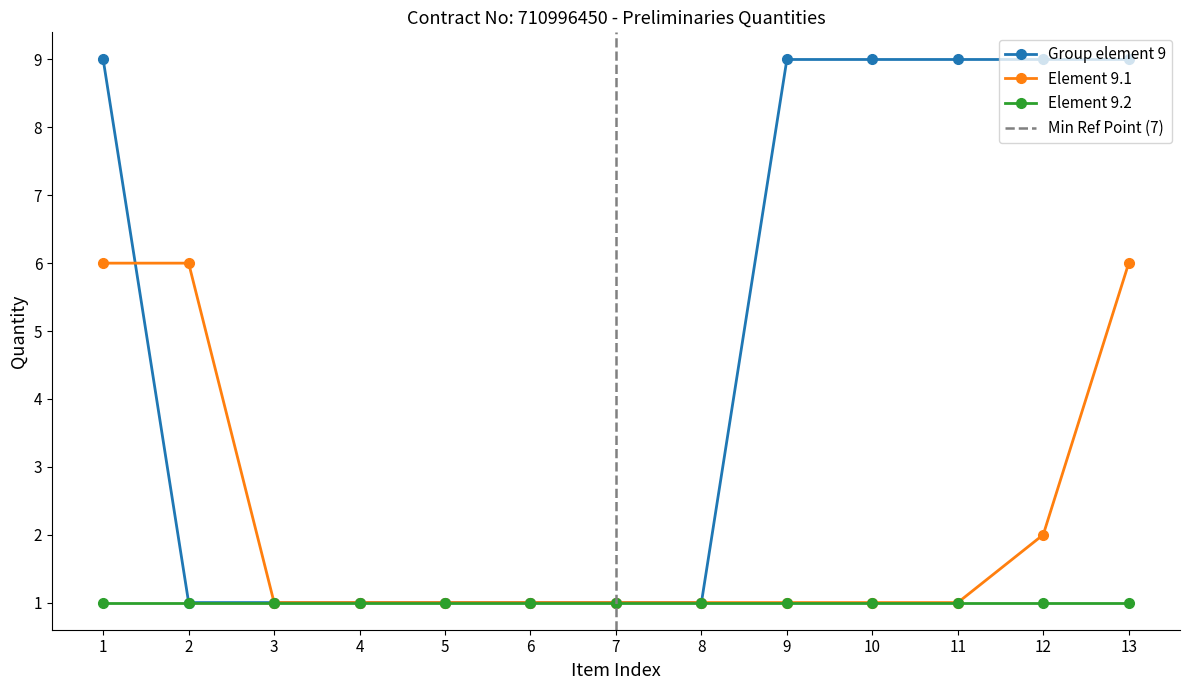

Which category has the highest value in the Group element 9 series?

1